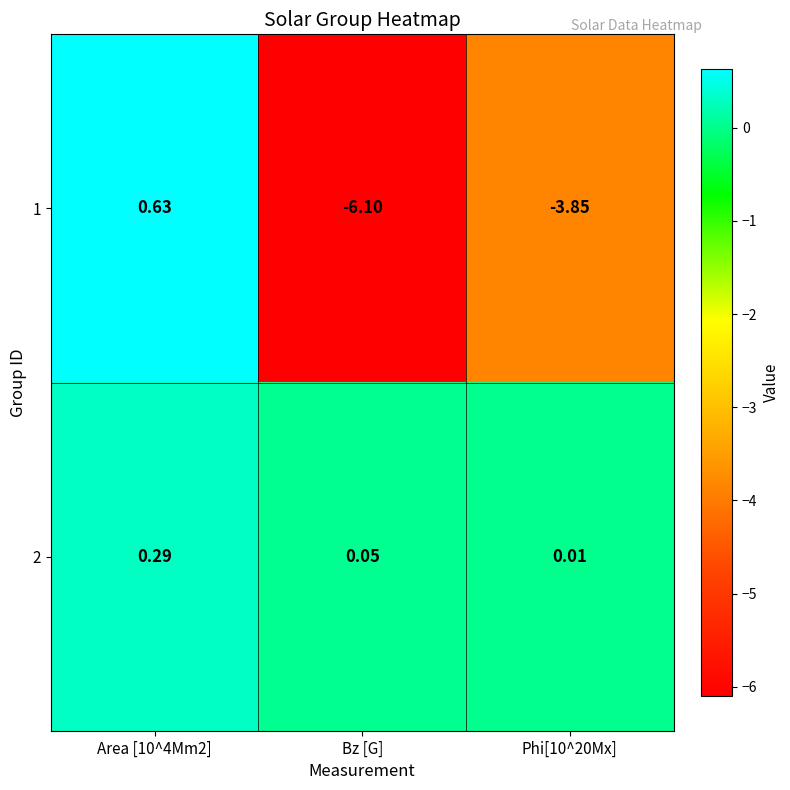

Rank the series by their maximum value, from highest to lowest.

1, 2